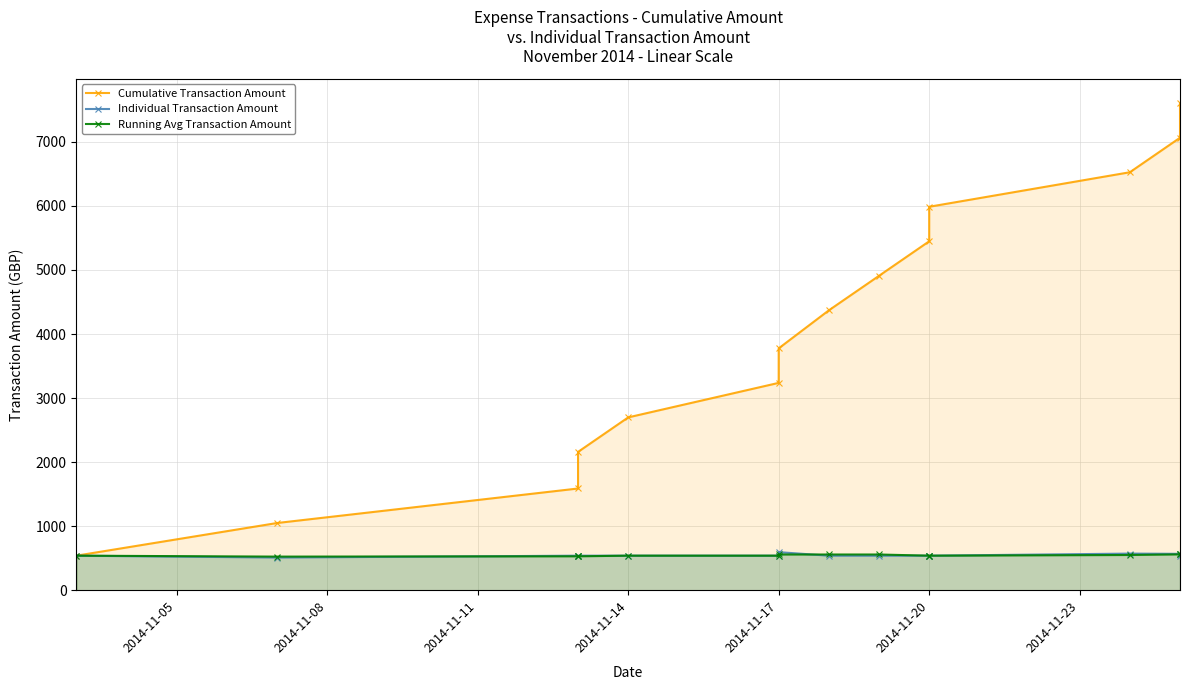

Which series has the widest spread of values?

Cumulative Transaction Amount